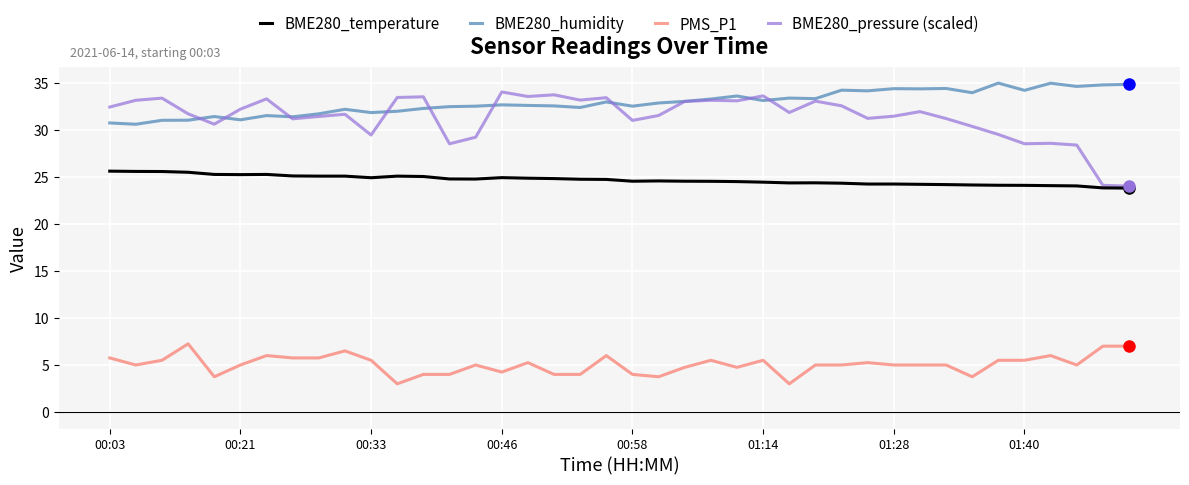

True or false: BME280_humidity and PMS_P1 cross at least once.

False